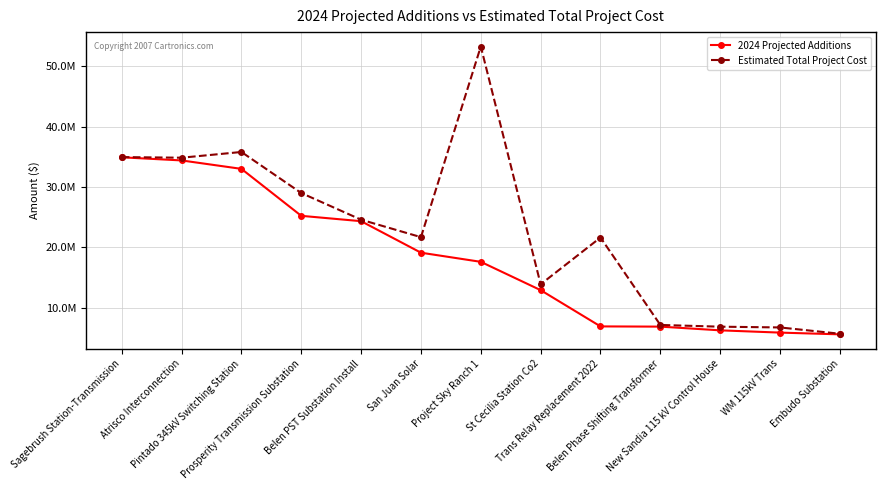

At which category is the sum across all series the highest?

Project Sky Ranch 1